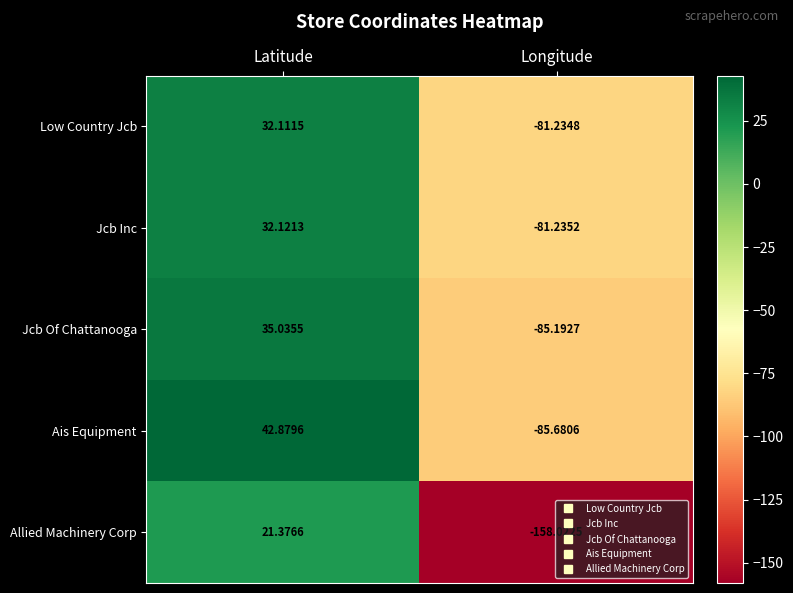

Which series changed the most between Latitude and Longitude?

Allied Machinery Corp